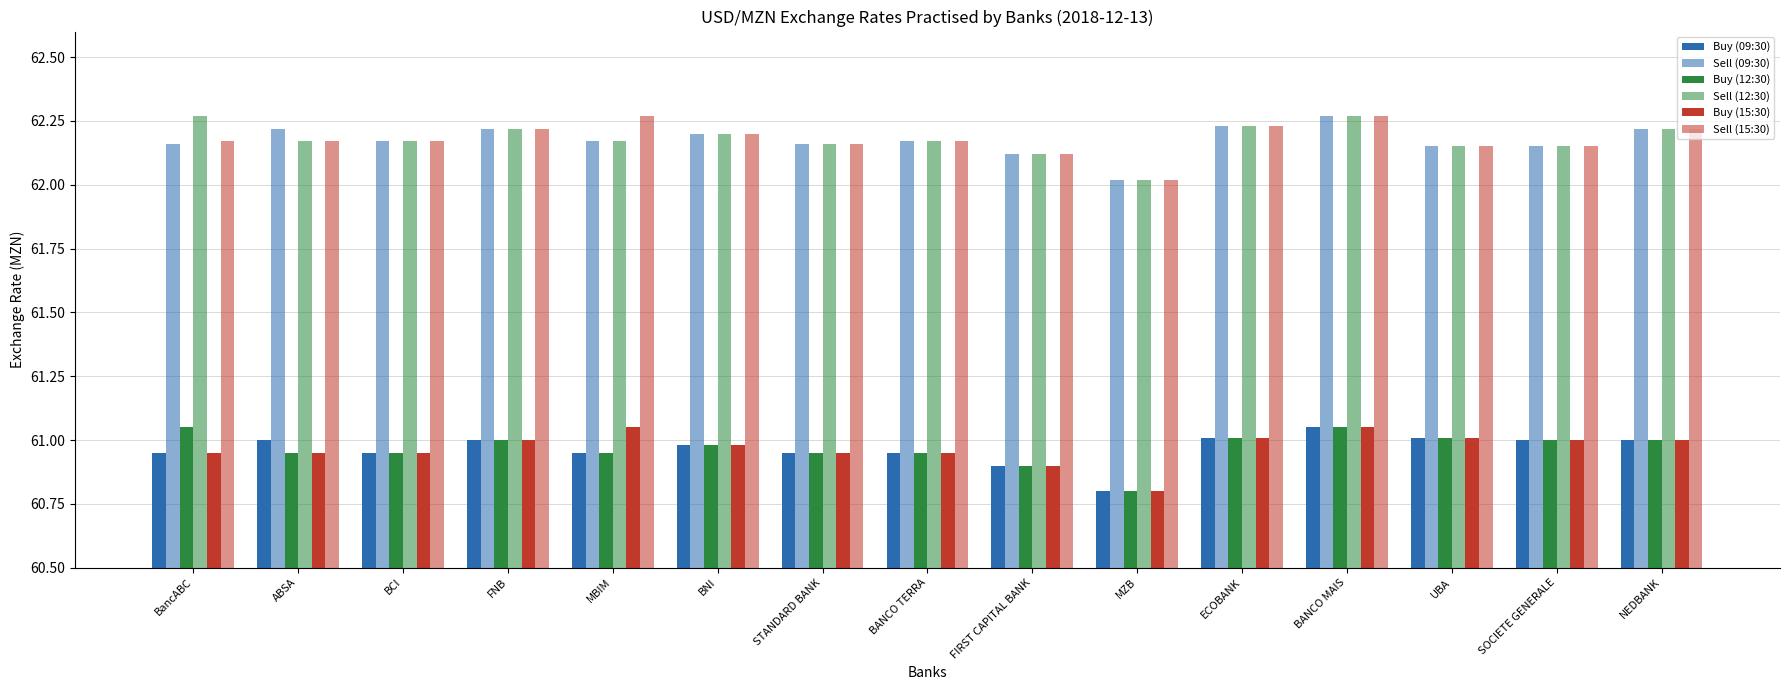

How many data points does each series have?

15